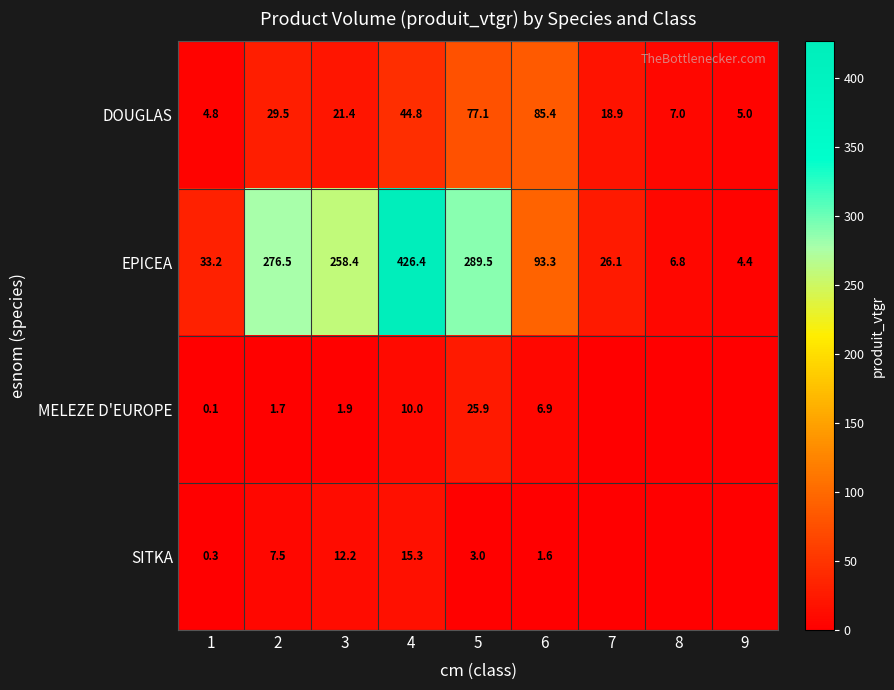

Where is DOUGLAS nearest to the value 45?

4